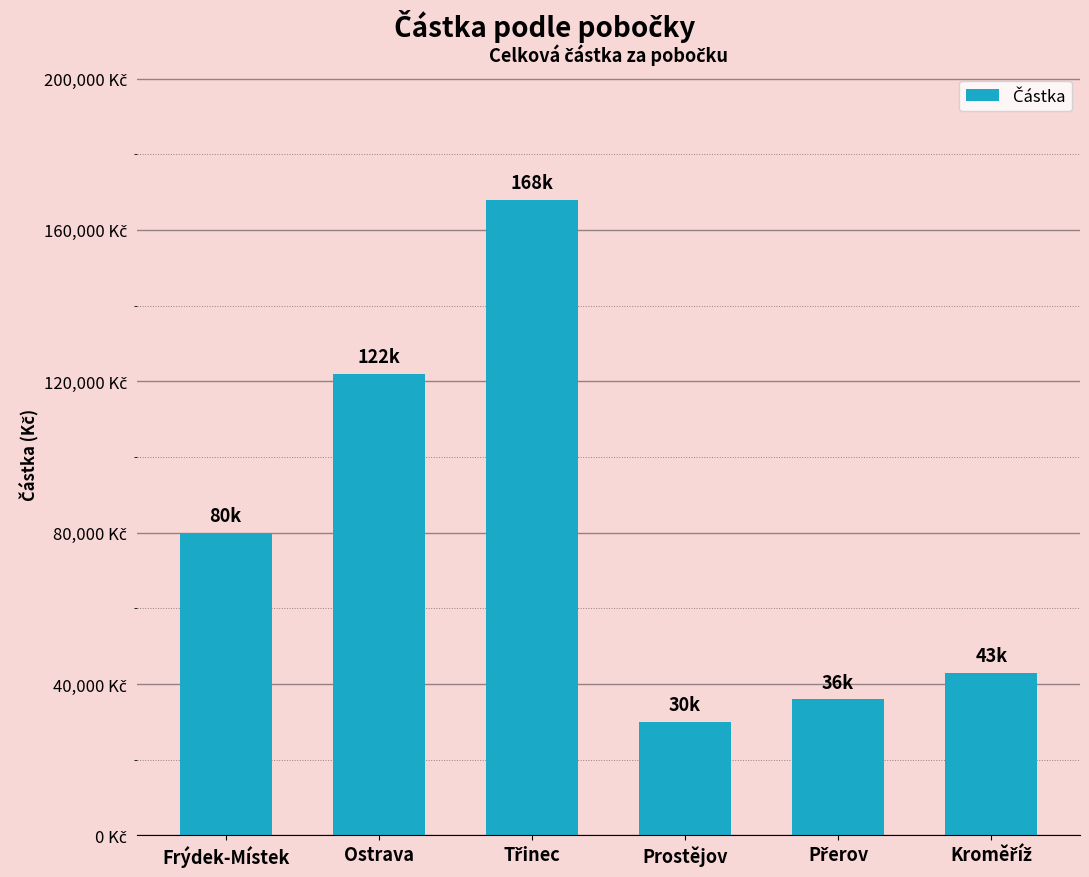

What is the average value?

79833